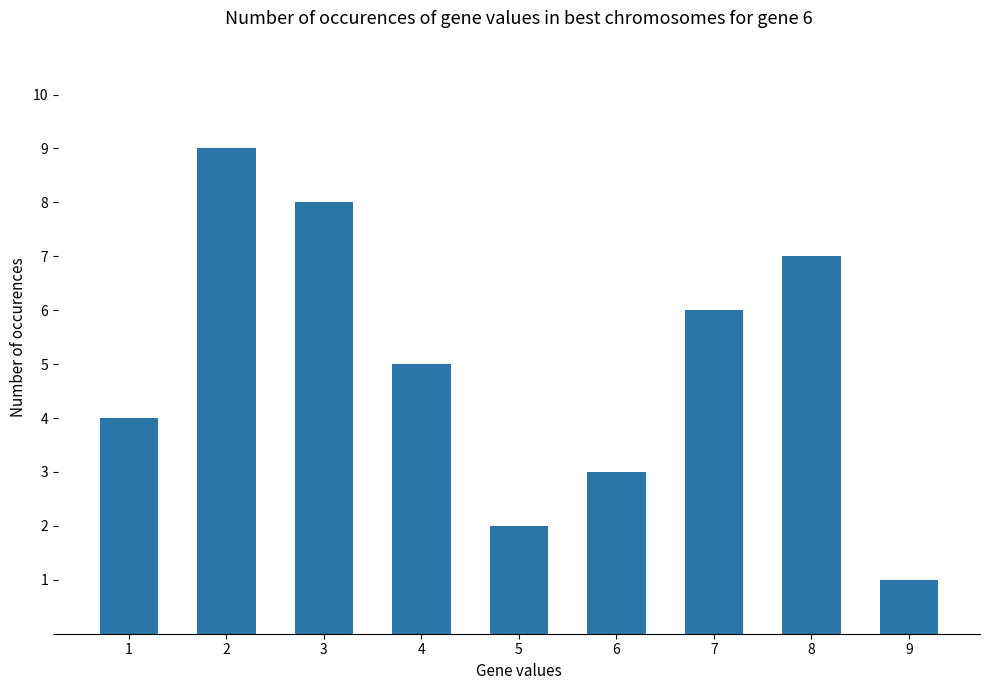

How many bars are there in total?

9